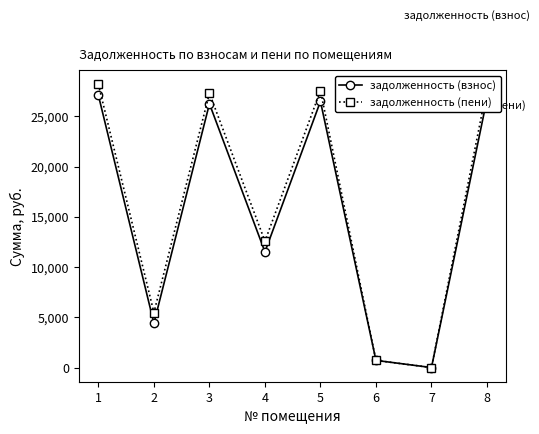

Which series has the largest range (max minus min)?

задолженность (пени)